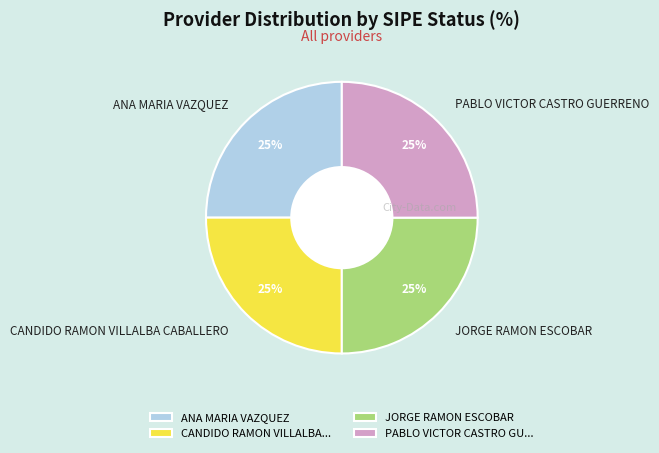

Does any single category account for the majority?

No